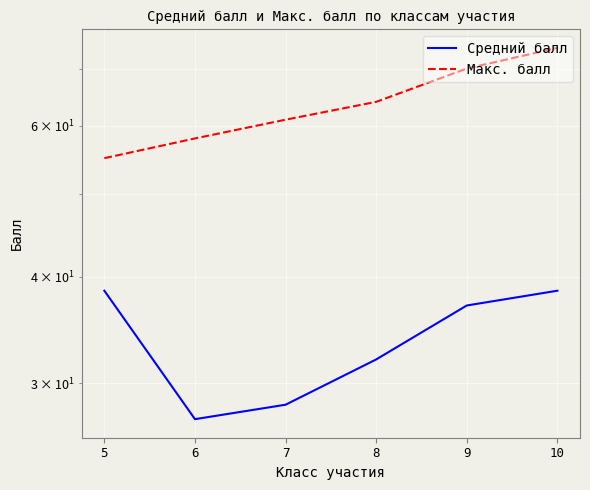

True or false: Средний балл and Макс. балл intersect in this chart.

False